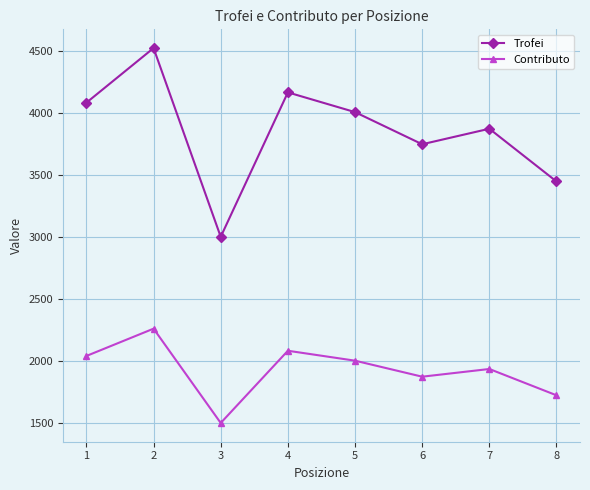

At which category is the sum across all series the highest?

2